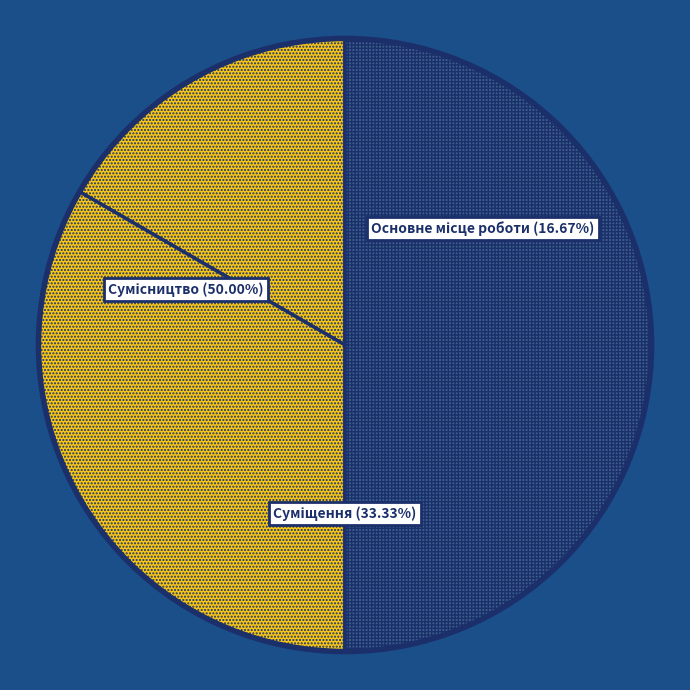

Do Суміщення and Основне місце роботи together represent more than half of the pie?

No